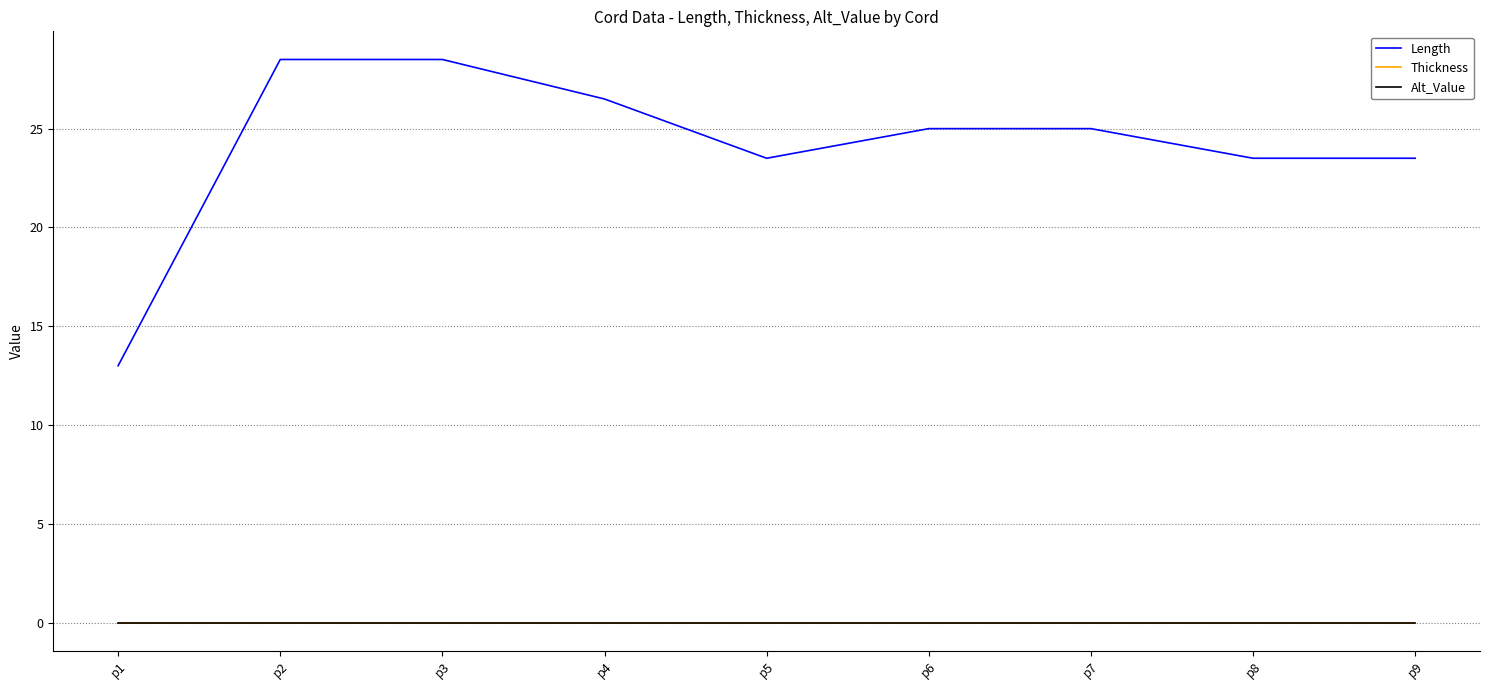

Which category has the lowest value in the Length series?

p1